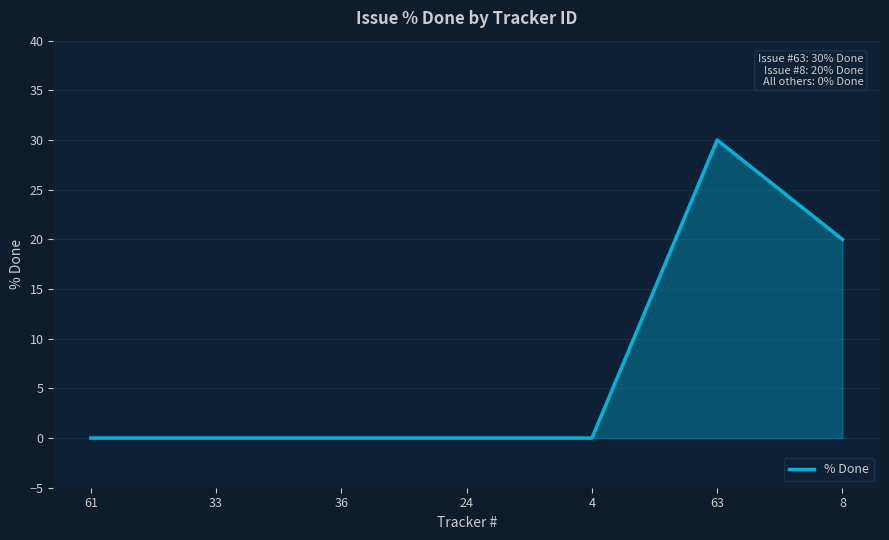

What is the change in value from 24 to 8?

+20